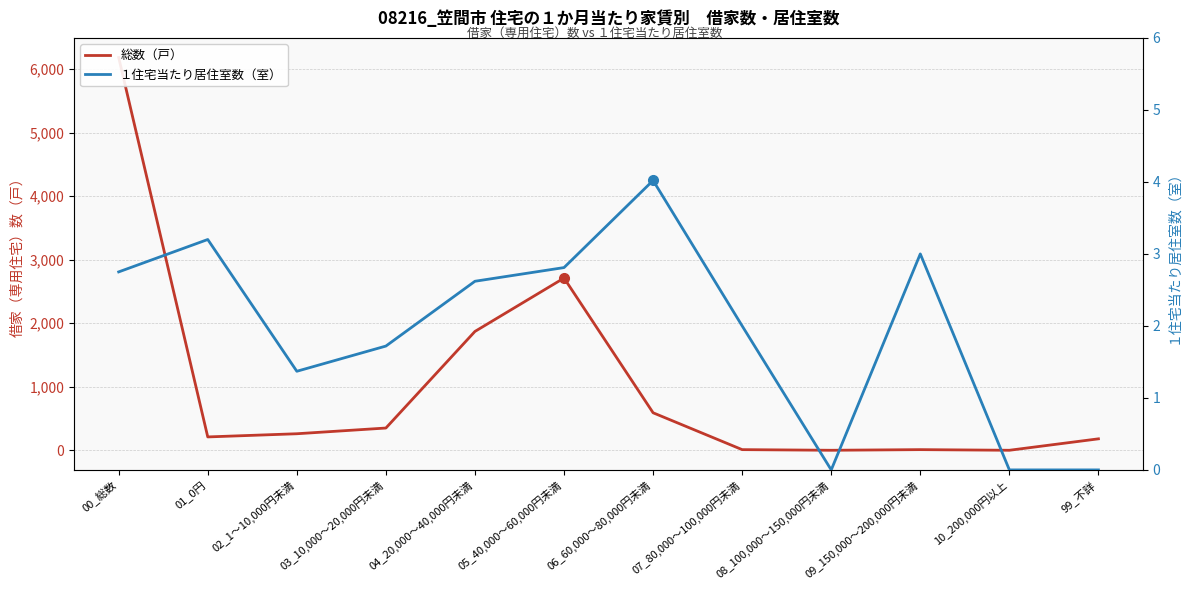

Reading left to right, transcribe all the data shown in this chart.

総数（戸）: 00_総数=6180.0	01_0円=210.0	02_1～10,000円未満=260.0	03_10,000～20,000円未満=350.0	04_20,000～40,000円未満=1870.0	05_40,000～60,000円未満=2710.0	06_60,000～80,000円未満=590.0	07_80,000～100,000円未満=10.0	08_100,000～150,000円未満=0.0	09_150,000～200,000円未満=10.0	10_200,000円以上=0.0	99_不詳=180.0
１住宅当たり居住室数（室）: 00_総数=2.8	01_0円=3.2	02_1～10,000円未満=1.4	03_10,000～20,000円未満=1.7	04_20,000～40,000円未満=2.6	05_40,000～60,000円未満=2.8	06_60,000～80,000円未満=4.0	07_80,000～100,000円未満=2.0	08_100,000～150,000円未満=0.0	09_150,000～200,000円未満=3.0	10_200,000円以上=0.0	99_不詳=0.0